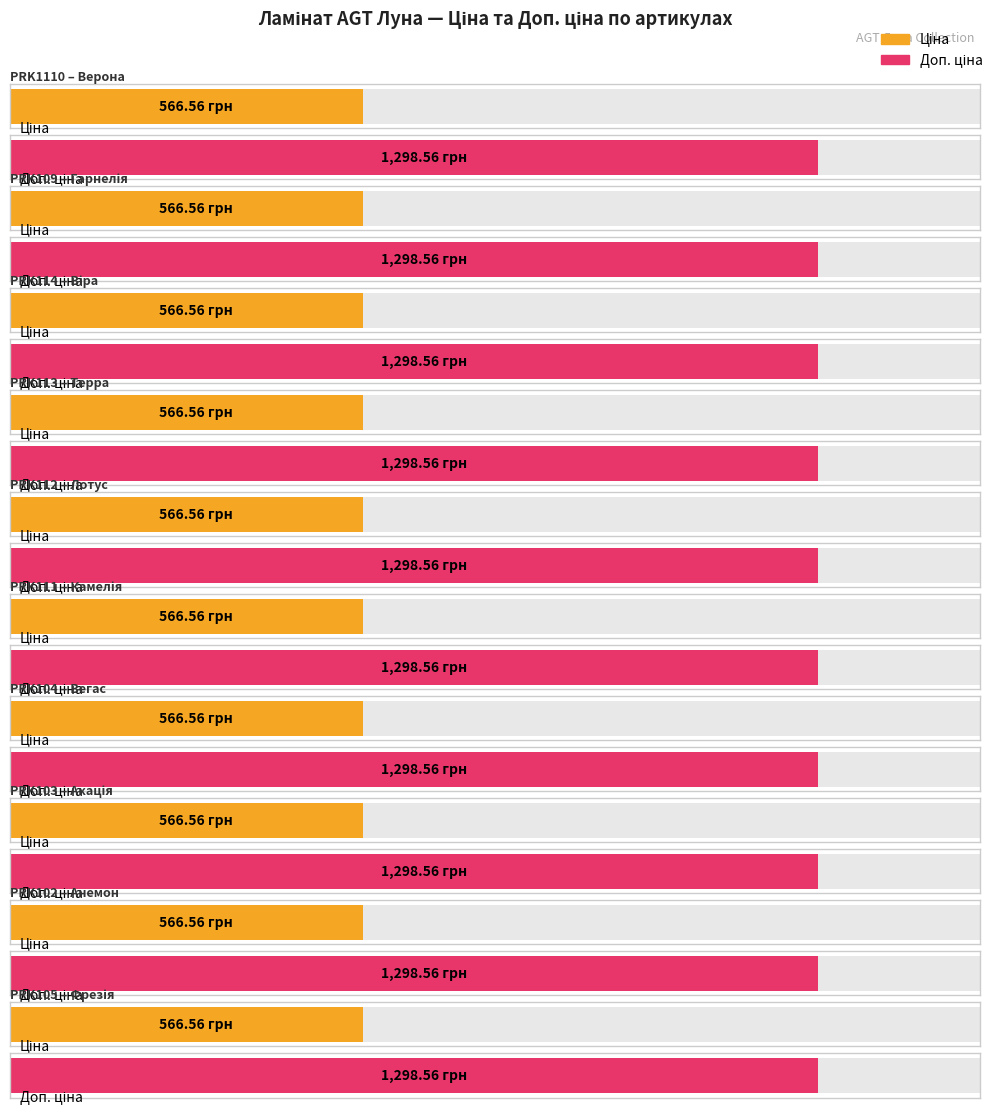

What is the value of the Ціна bar at the 6th from the left?

566.6